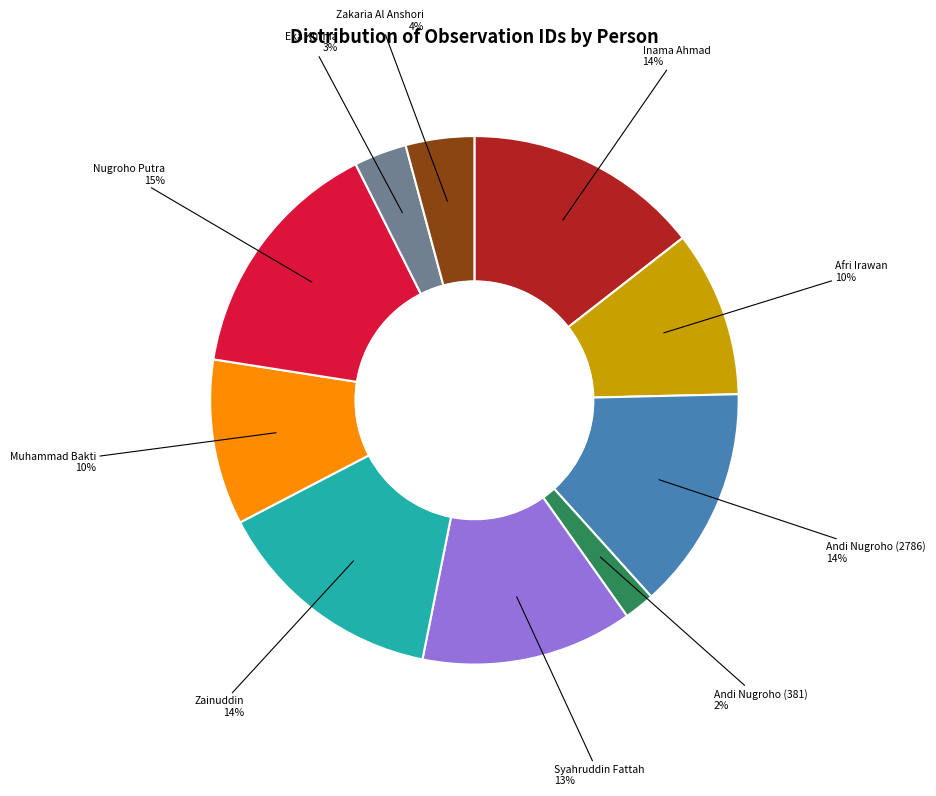

Does any single category account for the majority?

No